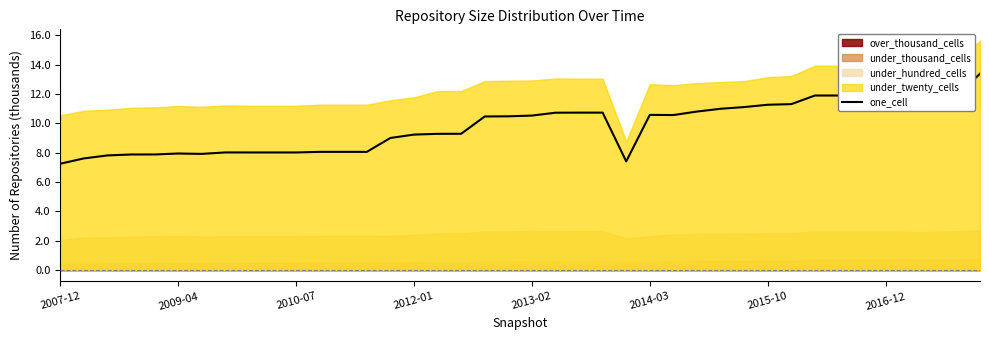

Is it true that the value at 12 is 8.1?

True